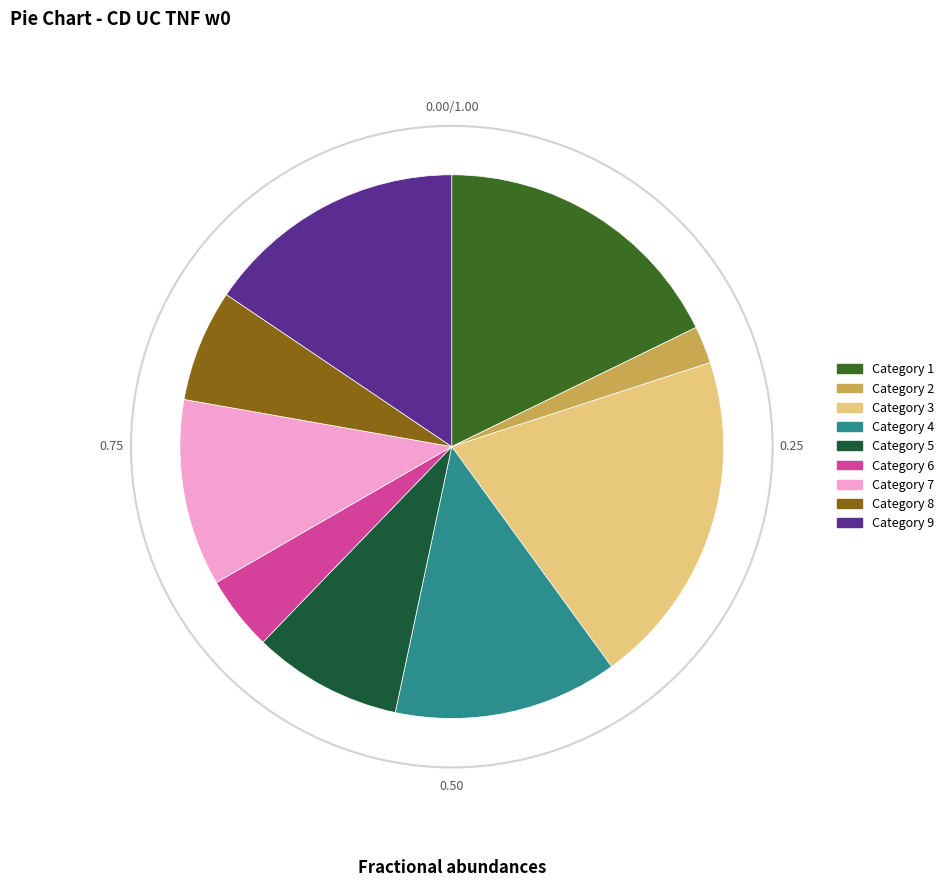

Is there any slice that represents more than half of the pie?

No